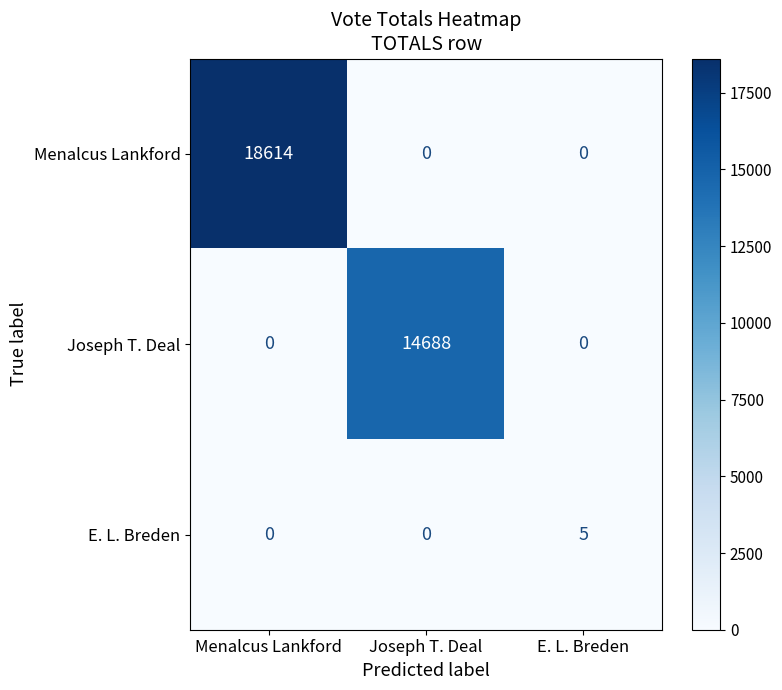

Count the Joseph T. Deal values in the range 0 to 14688.

3